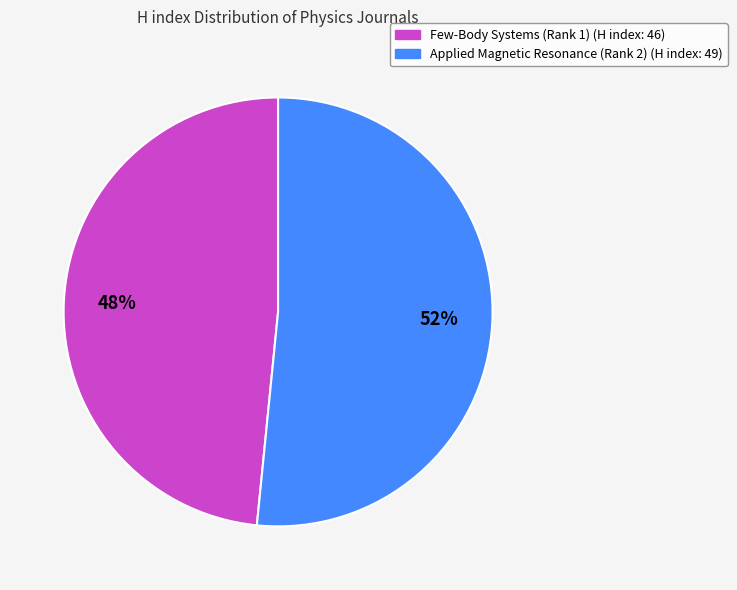

The Applied Magnetic Resonance (Rank 2) slice represents 62% of the pie. True or false?

False